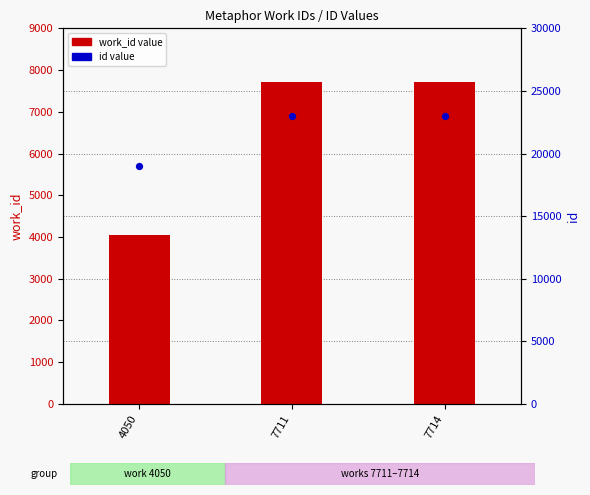

What is the total value across all series at 7711?

30677